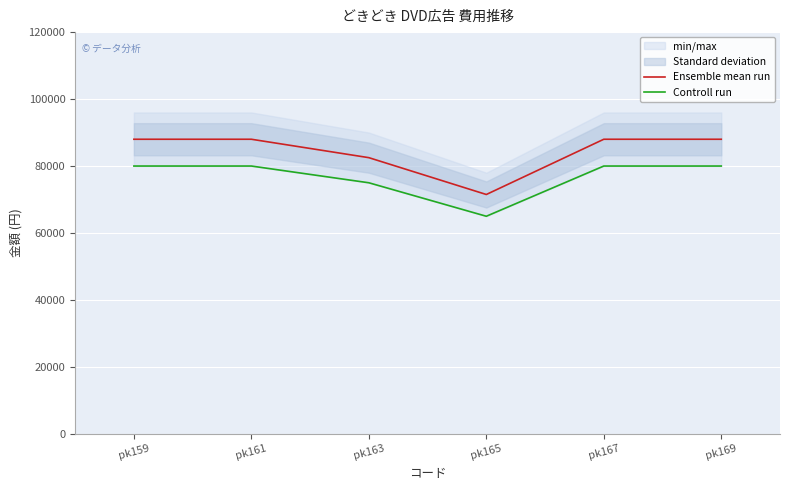

True or false: Ensemble mean run and Controll run intersect in this chart.

False